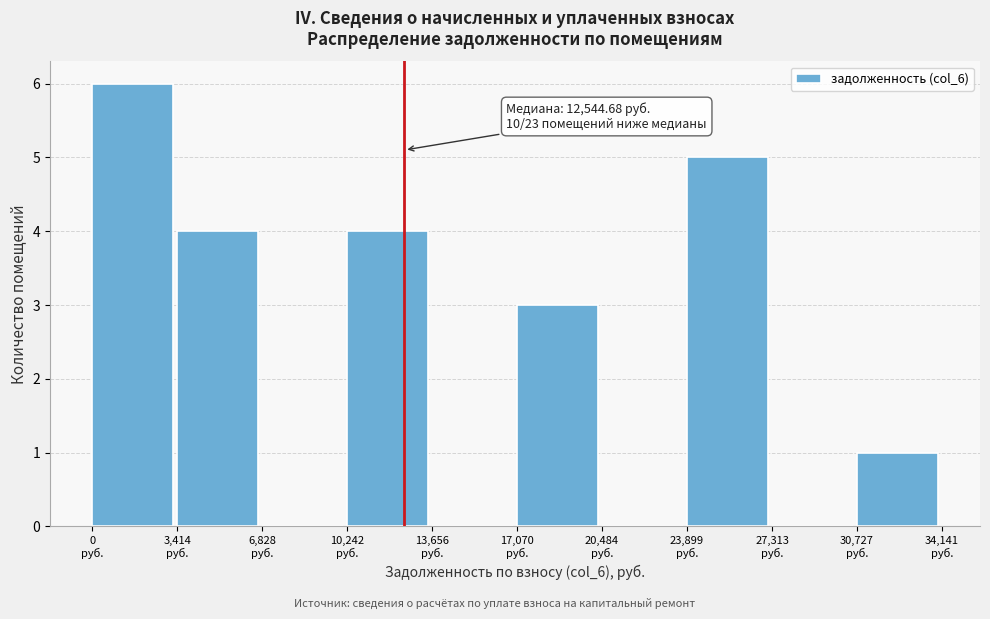

Over which range of the x-axis is the bar tallest?

0 to 3500